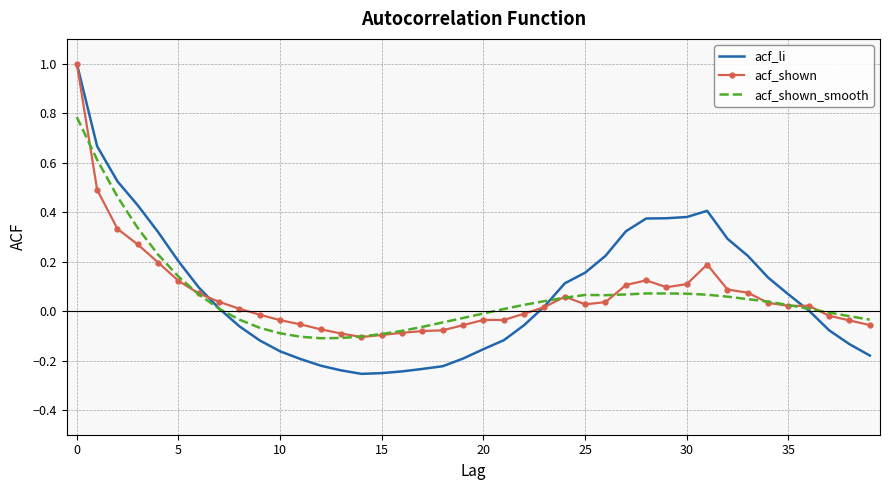

What is the maximum value for acf_li?

1.0